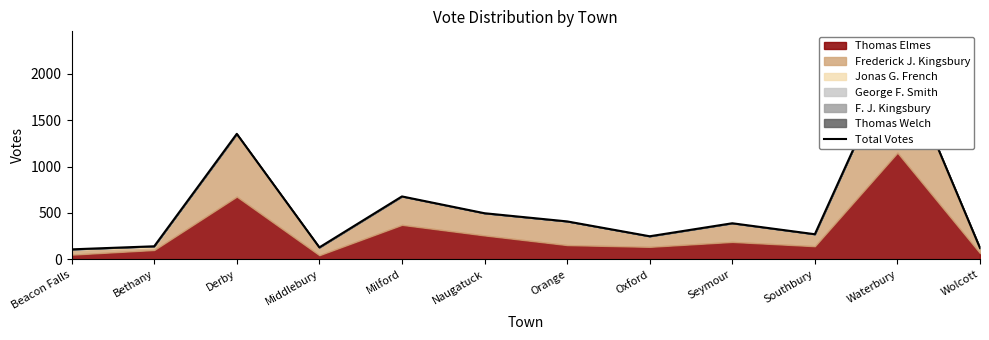

What value does the data have at Seymour, to the nearest 10?

390